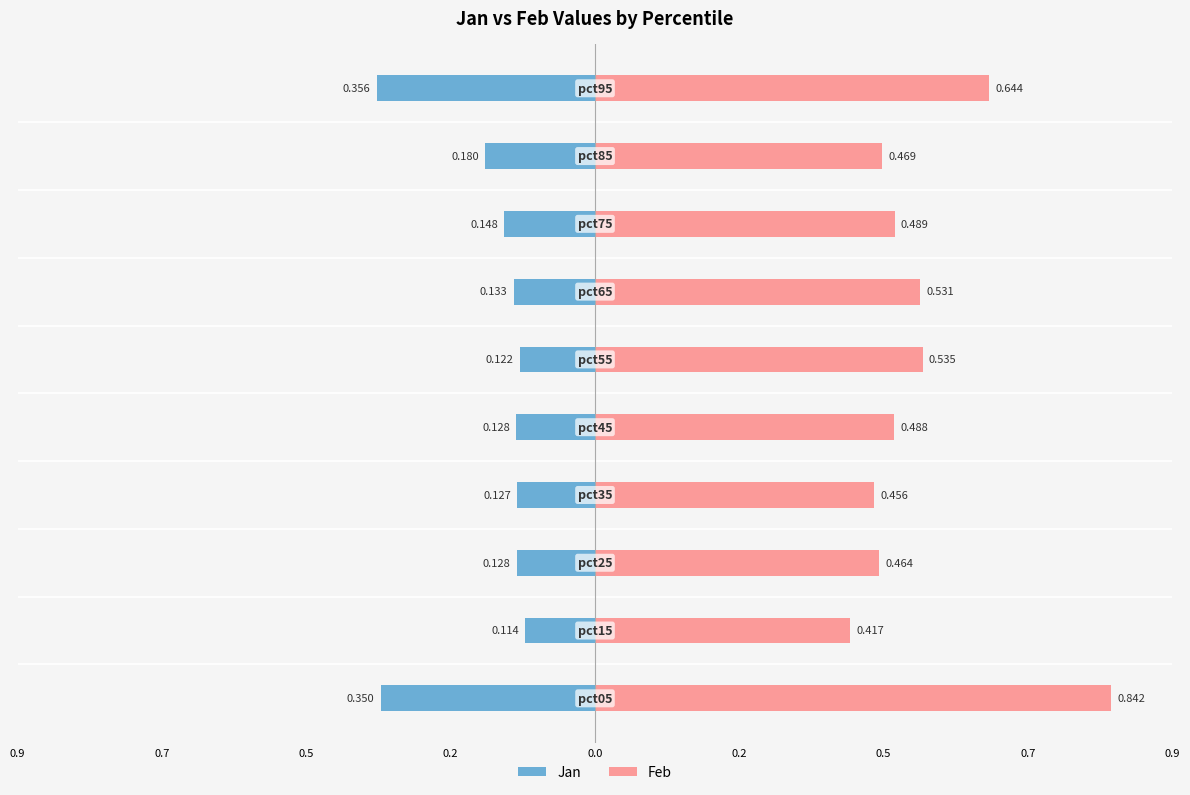

What are all the series names shown in the legend?

Jan, Feb